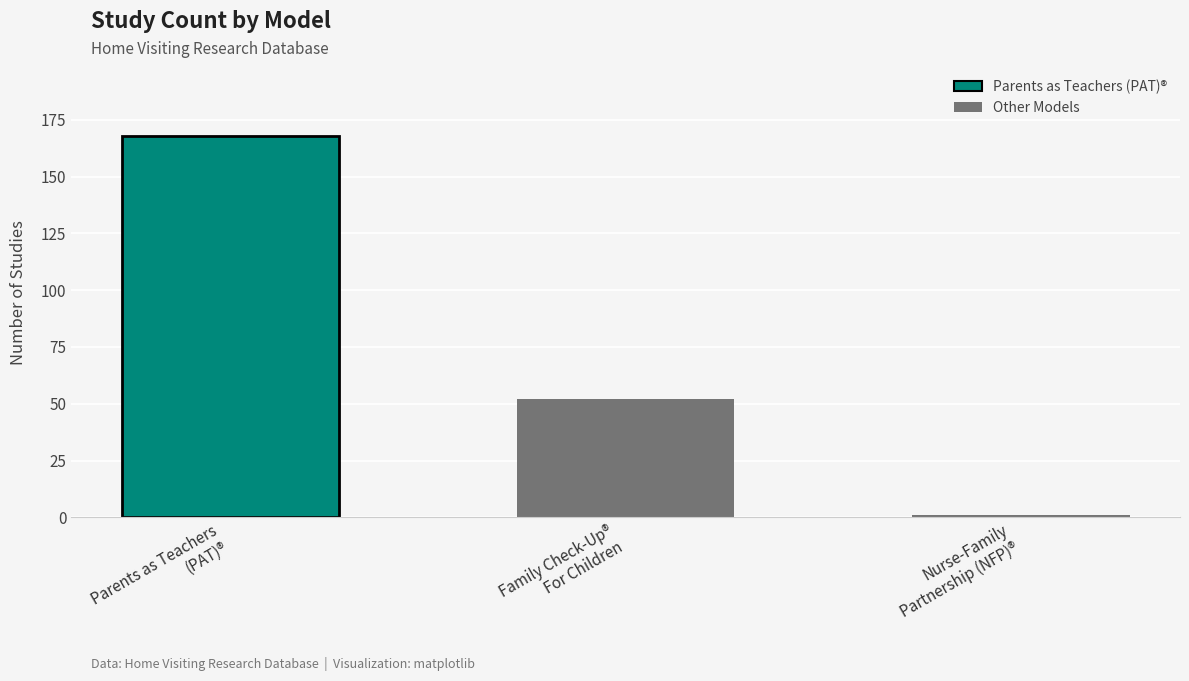

What is the ratio of the value at Family Check-Up®
For Children to the value at Nurse-Family
Partnership (NFP)®?

52.0